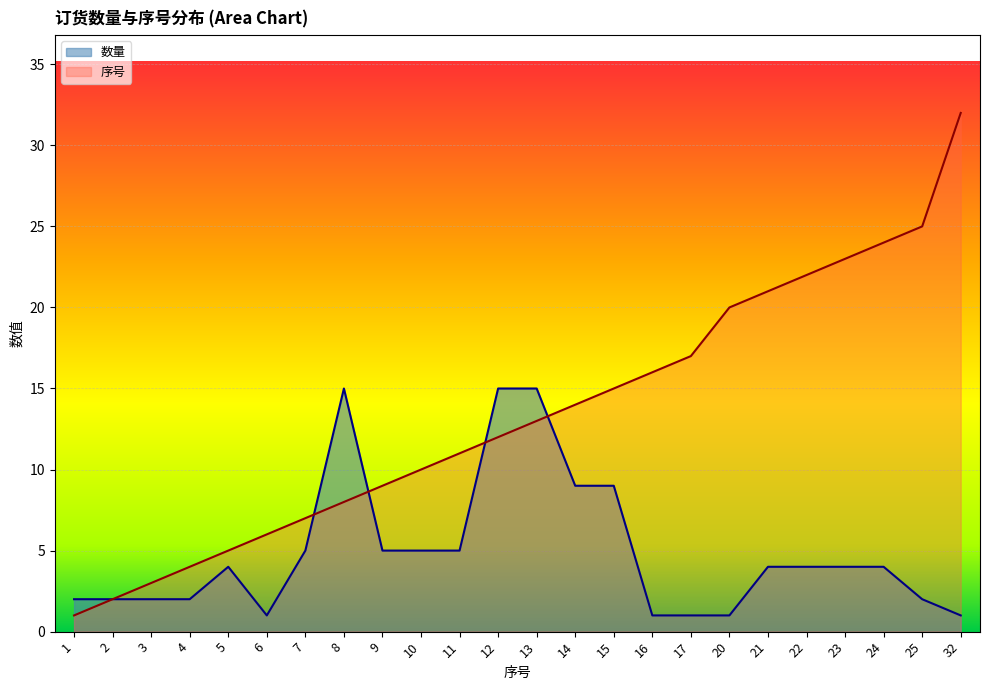

At which category is the sum across all series the highest?

32